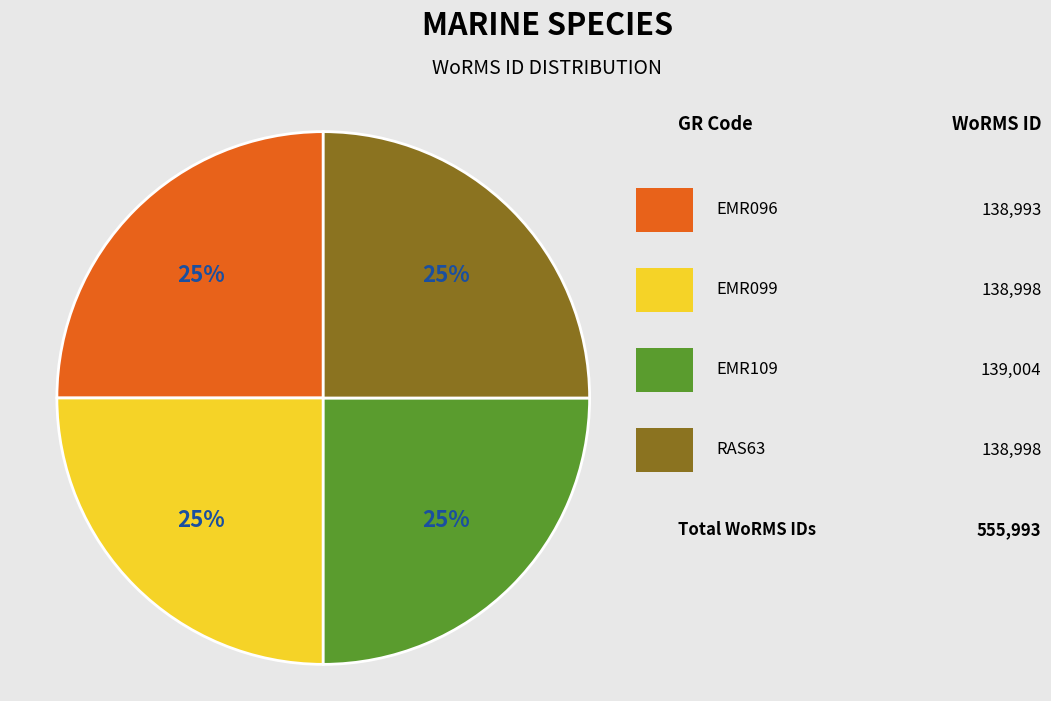

Does any single category account for the majority?

No